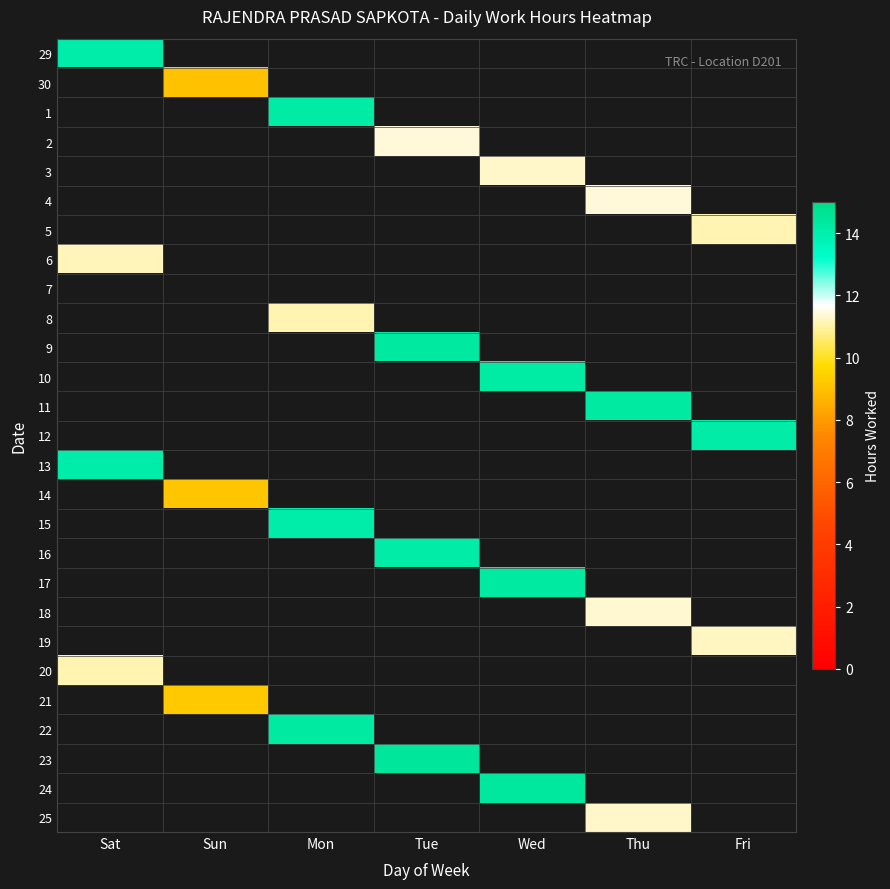

At Wed, list the series in order from largest to smallest.

24, 17, 10, 3, 29, 30, 1, 2, 4, 5, 6, 7, 8, 9, 11, 12, 13, 14, 15, 16, 18, 19, 20, 21, 22, 23, 25